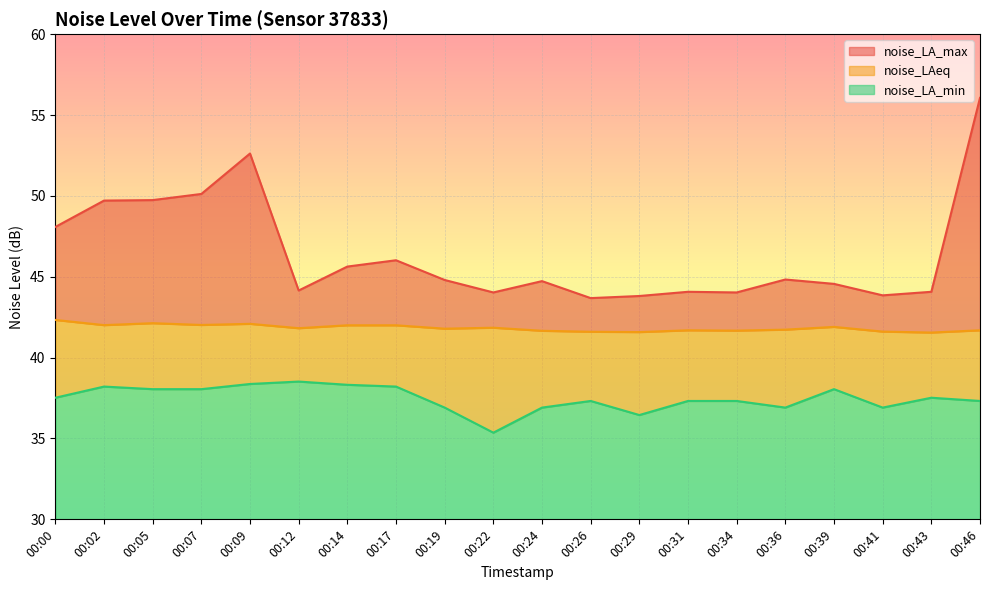

In noise_LA_min, how many points are higher than both neighbors (excluding endpoints)?

5